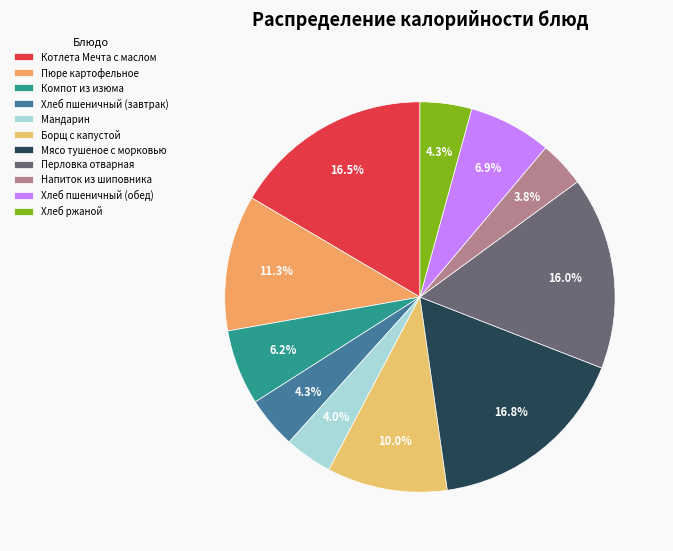

What is the smallest slice in the pie chart?

Напиток из шиповника